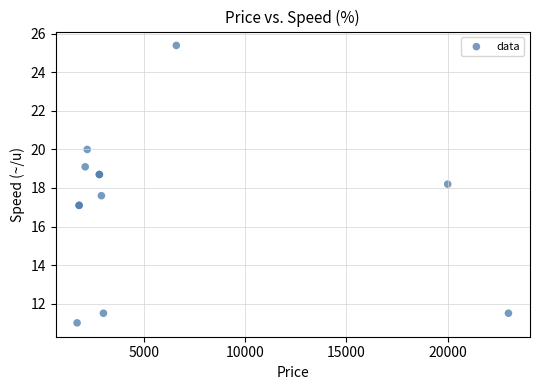

What Y value in the scatter plot is closest to 18?

18.2